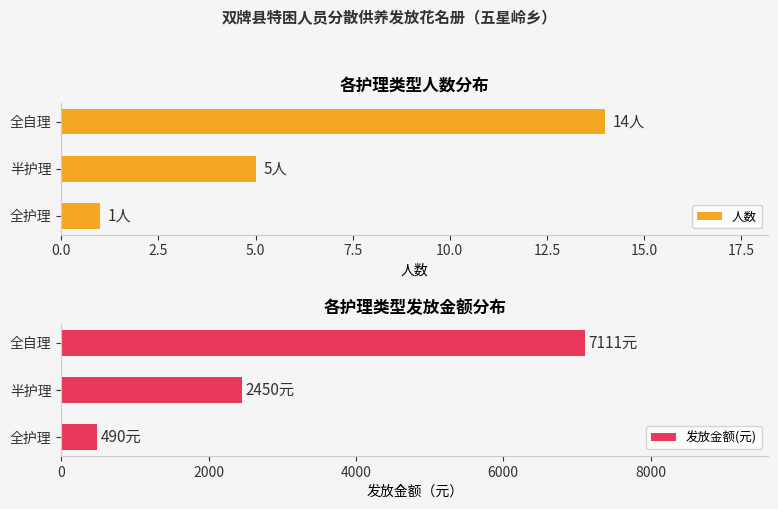

Is it true that 人数 equals 5 at 全自理?

False